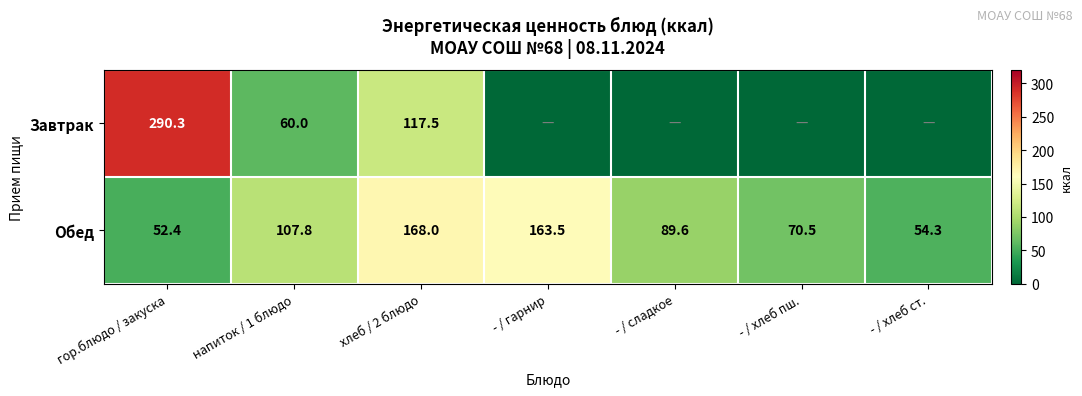

The value of Обед at - / хлеб пш. is 70.5. True or false?

True